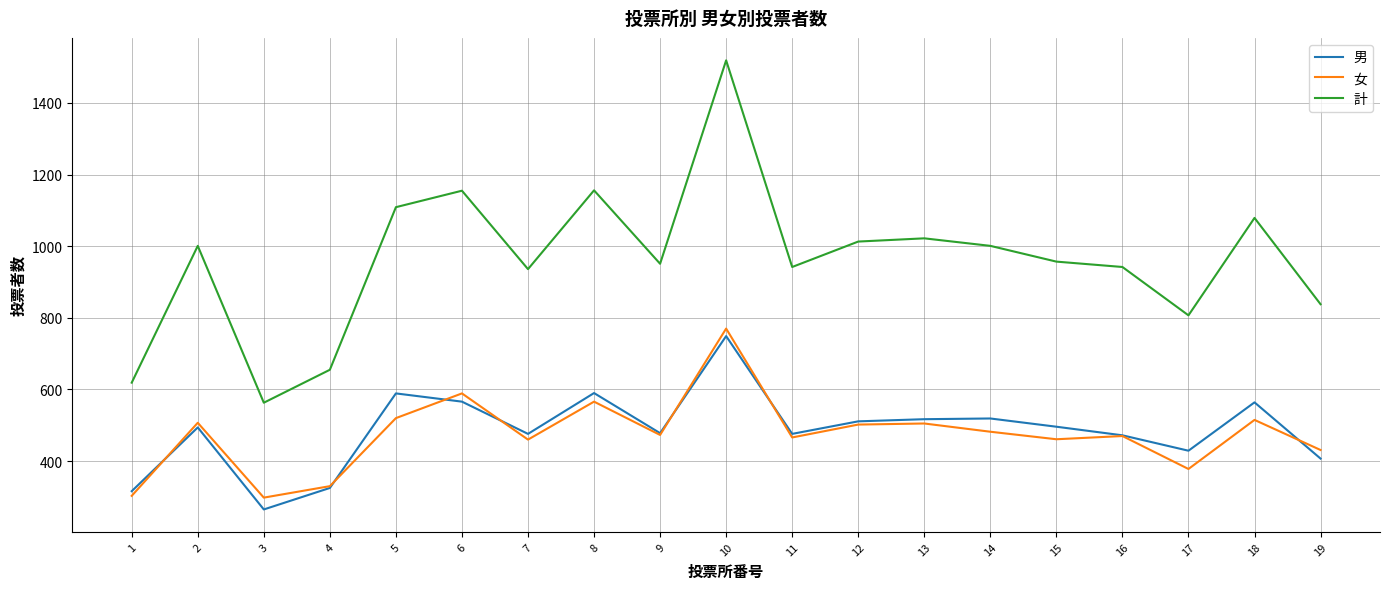

What is the total value across all series at 15?

1914